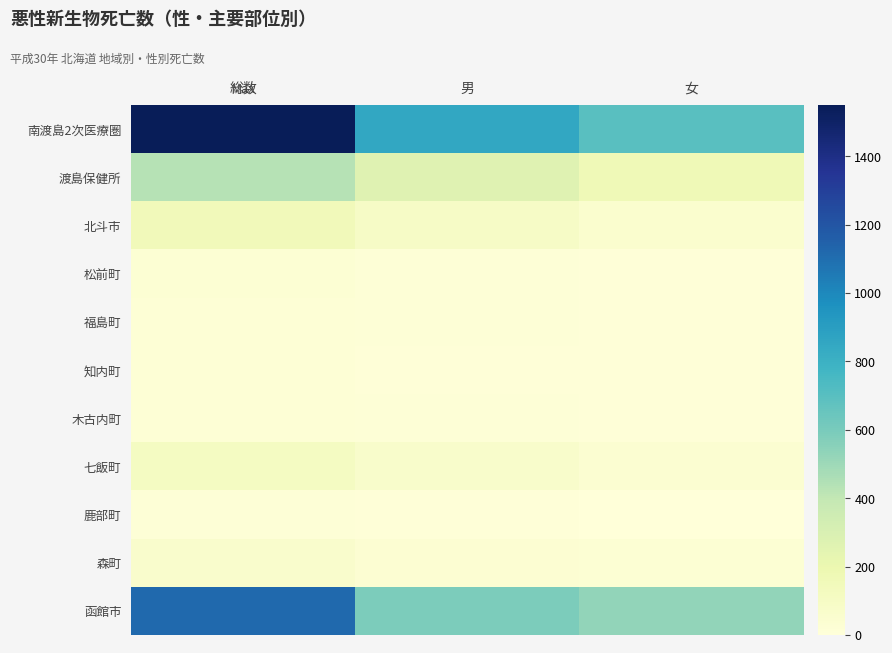

Between 男 and 女, which is larger?

男